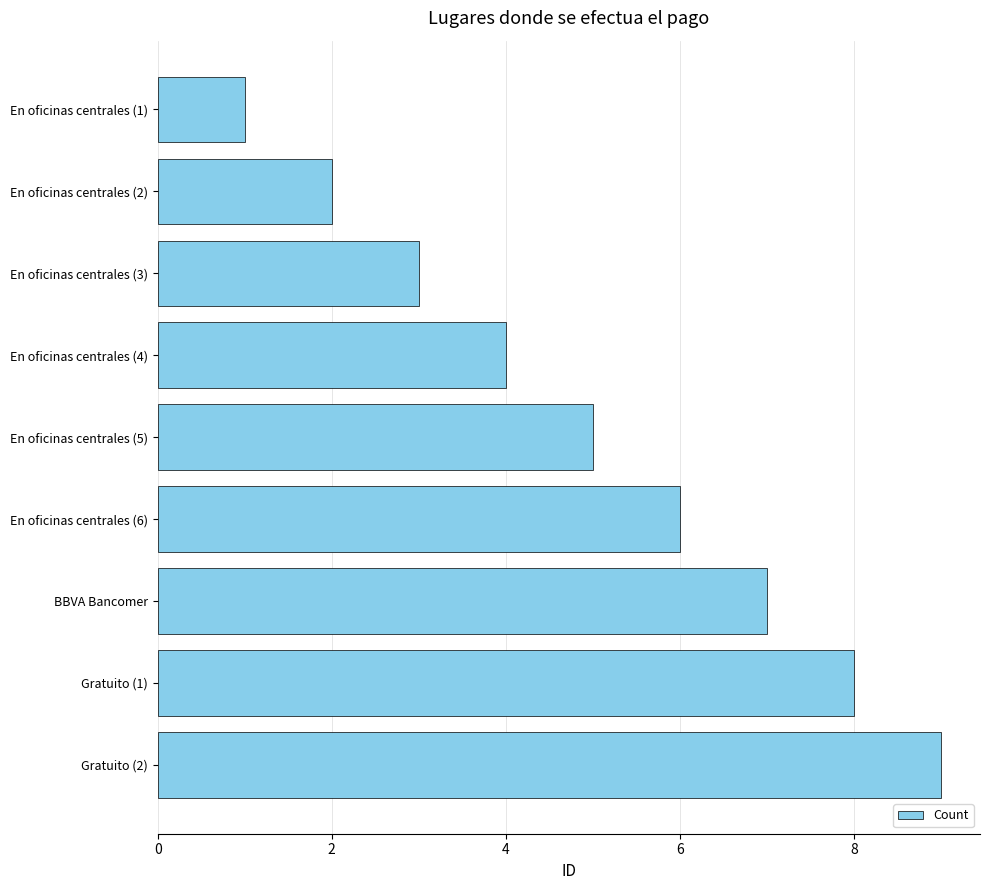

What is the sum of all values?

45